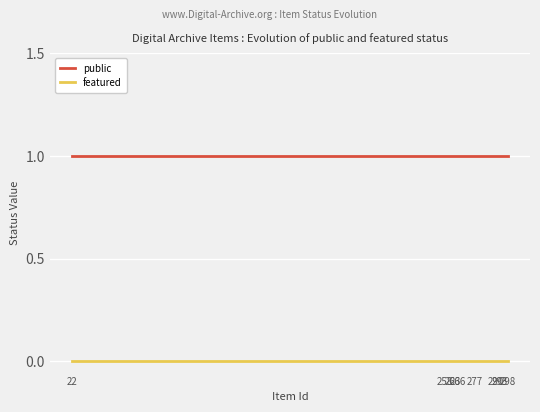

How many categories are shown in the chart?

8